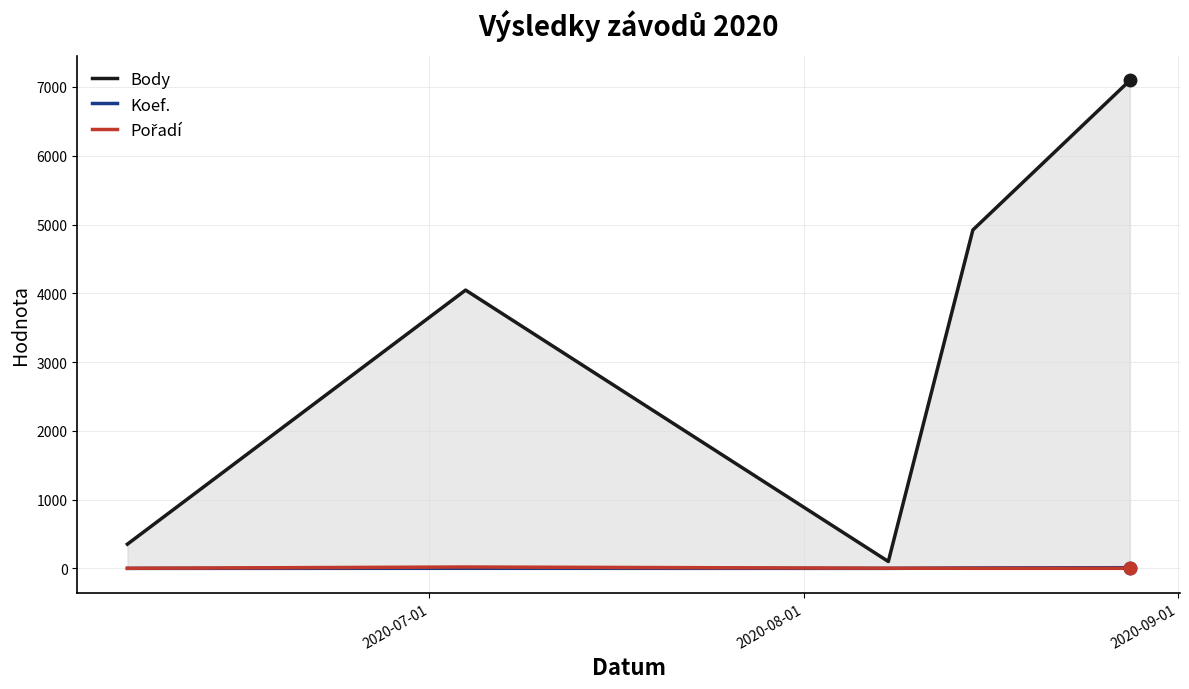

Which series has the largest total across all categories?

Body